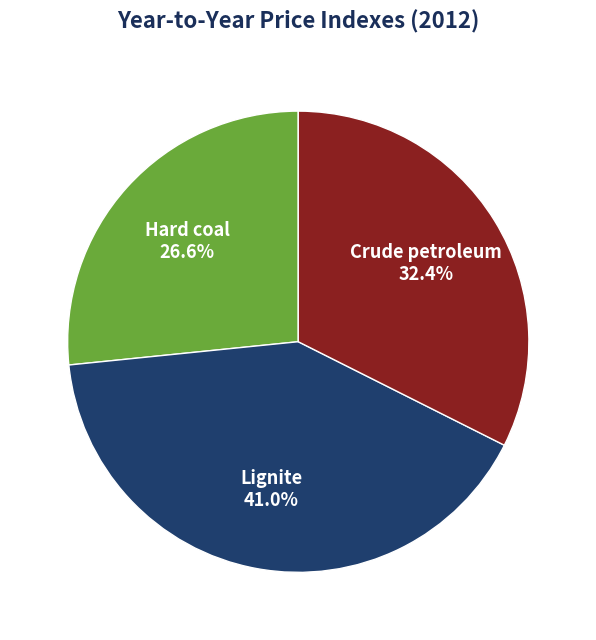

Is there a majority slice in this chart?

No